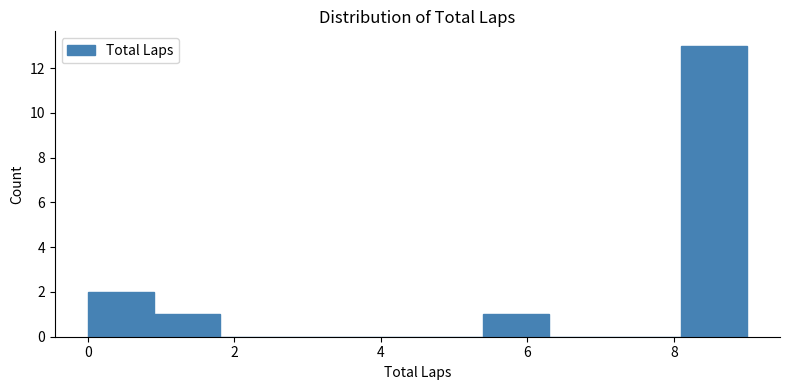

Reading left to right, list every bar in this chart as the range it spans on the x-axis followed by its height. Neither the bar edges nor the heights are printed on the chart, so give them approximately, as read against the axes.

0.0 to 0.9: 2
0.9 to 1.8: 1
1.8 to 2.7: 0
2.7 to 3.6: 0
3.6 to 4.5: 0
4.5 to 5.4: 0
5.4 to 6.3: 1
6.3 to 7.2: 0
7.2 to 8.1: 0
8.1 to 9.0: 13